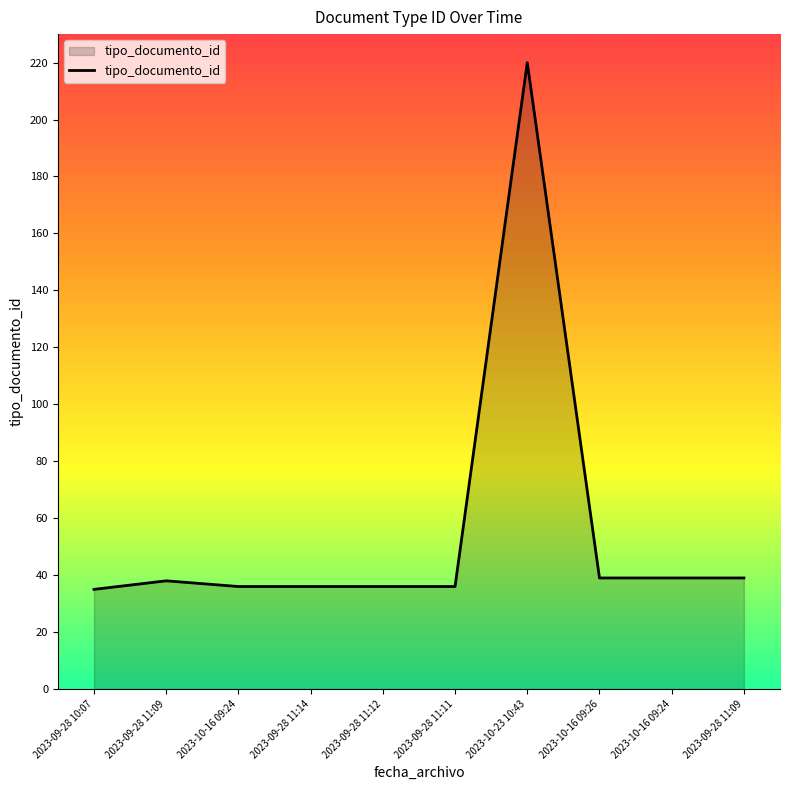

List the labels in order of value, smallest first.

2023-09-28 10:07, 2023-10-16 09:24, 2023-09-28 11:14, 2023-09-28 11:12, 2023-09-28 11:11, 2023-09-28 11:09, 2023-10-16 09:26, 2023-10-16 09:24, 2023-09-28 11:09, 2023-10-23 10:43